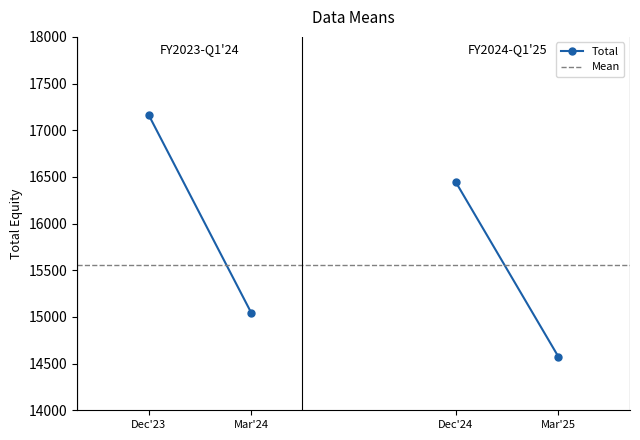

What is the difference between the maximum and minimum values in the Total series?

2116